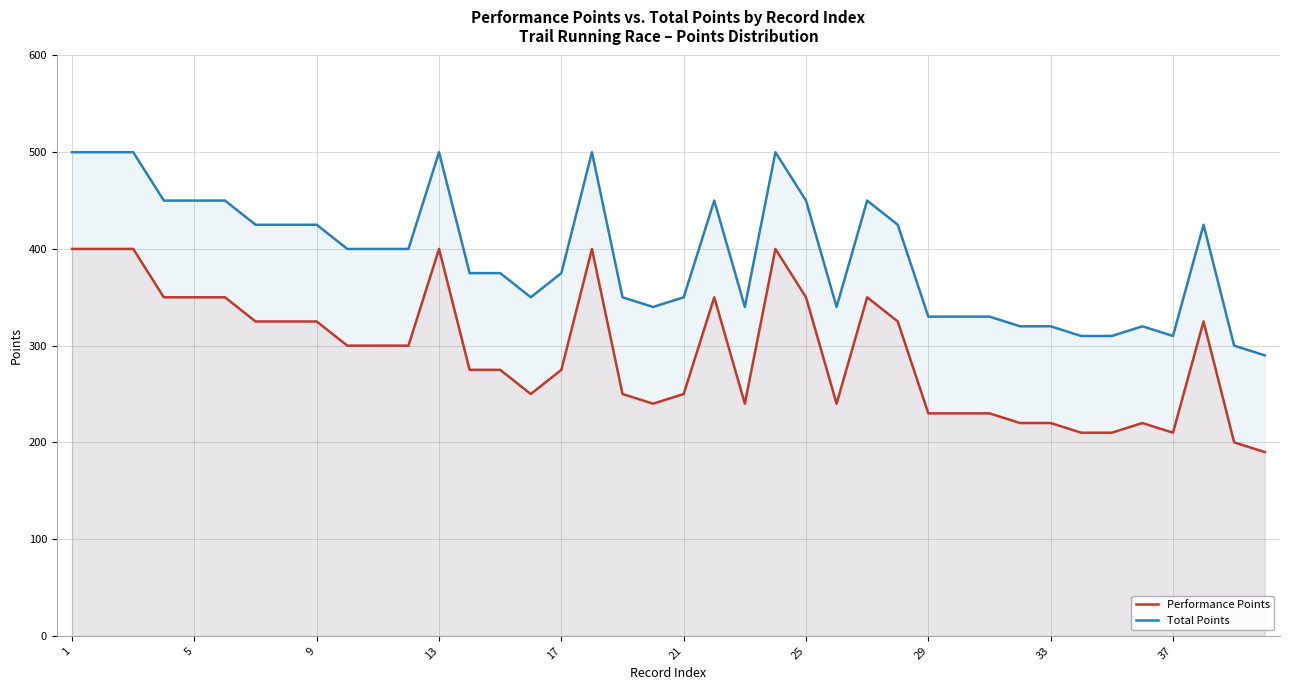

Reading left to right, transcribe all the data shown in this chart.

Performance Points: 400	400	400	350	350	350	325	325	325	300	300	300	400	275	275	250	275	400	250	240	250	350	240	400	350	240	350	325	230	230	230	220	220	210	210	220	210	325	200	190
Total Points: 500	500	500	450	450	450	425	425	425	400	400	400	500	375	375	350	375	500	350	340	350	450	340	500	450	340	450	425	330	330	330	320	320	310	310	320	310	425	300	290